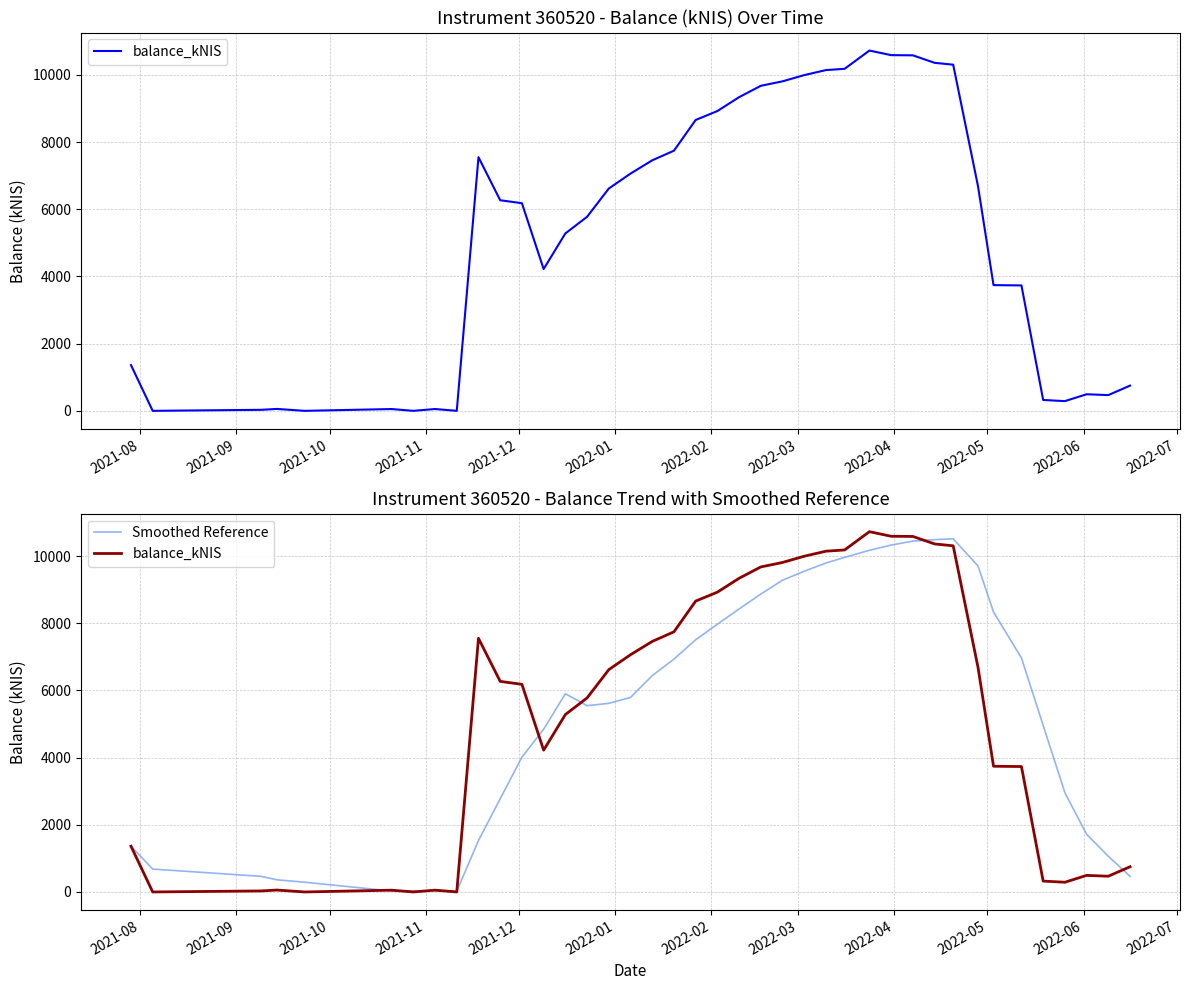

Where do Smoothed Reference and balance_kNIS first cross each other?

2021-12 and 2022-01